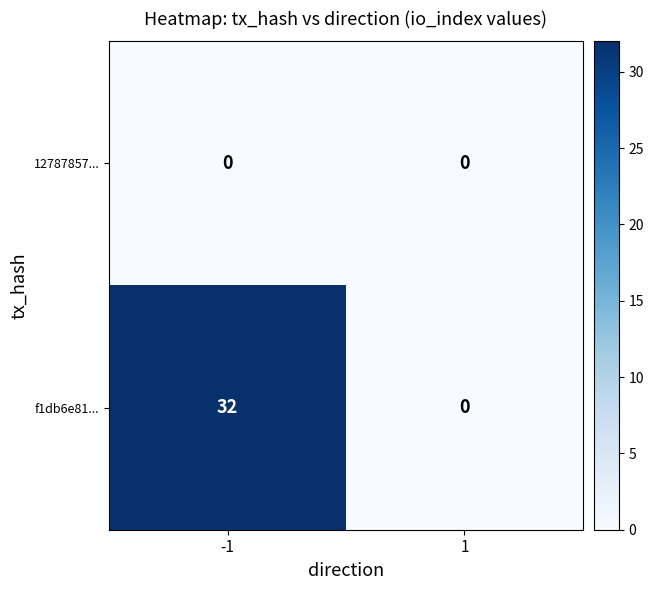

At how many categories does at least one series exceed 2?

1